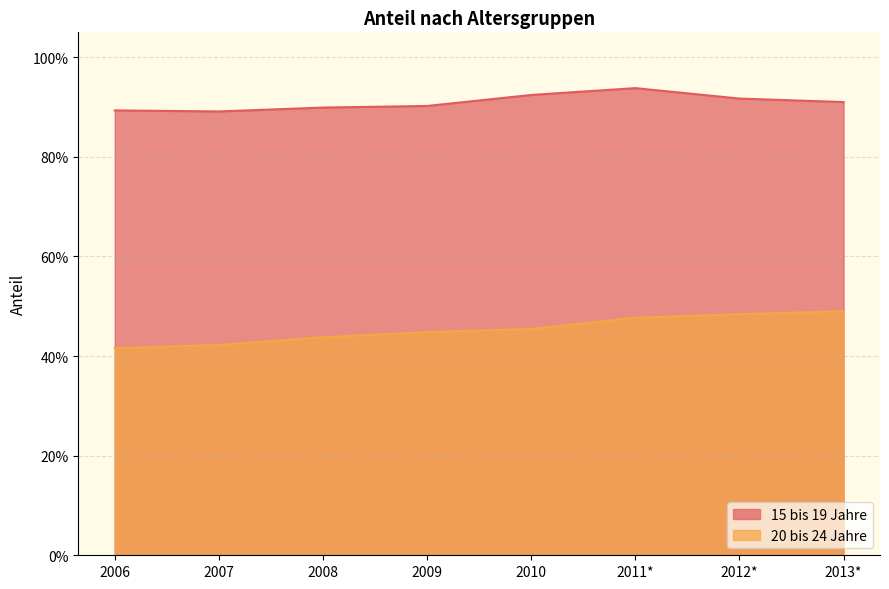

True or false: 20 bis 24 Jahre and 15 bis 19 Jahre cross at least once.

False